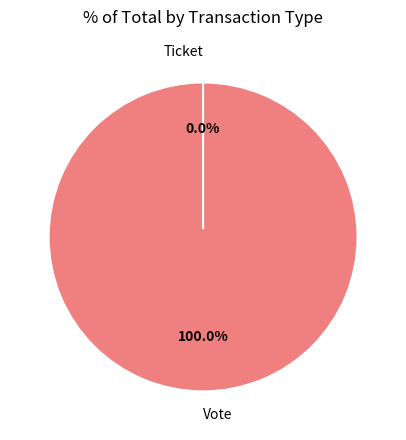

Is there any slice that represents more than half of the pie?

Yes